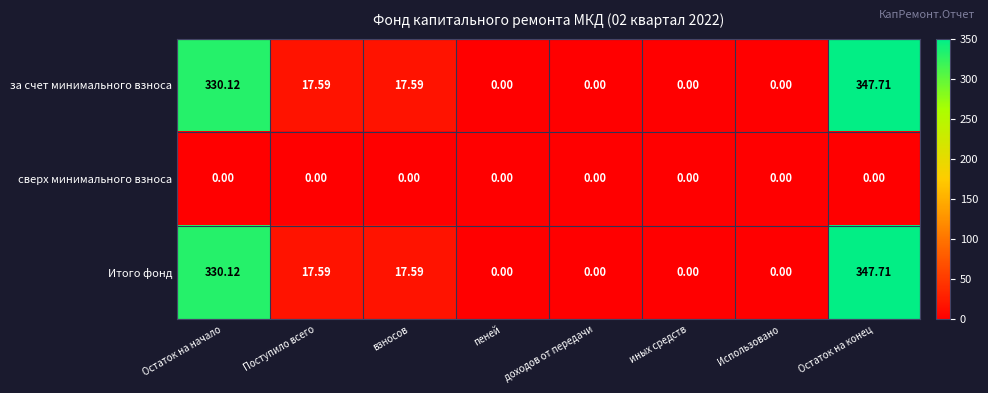

At which category is the sum across all series the highest?

Остаток на конец